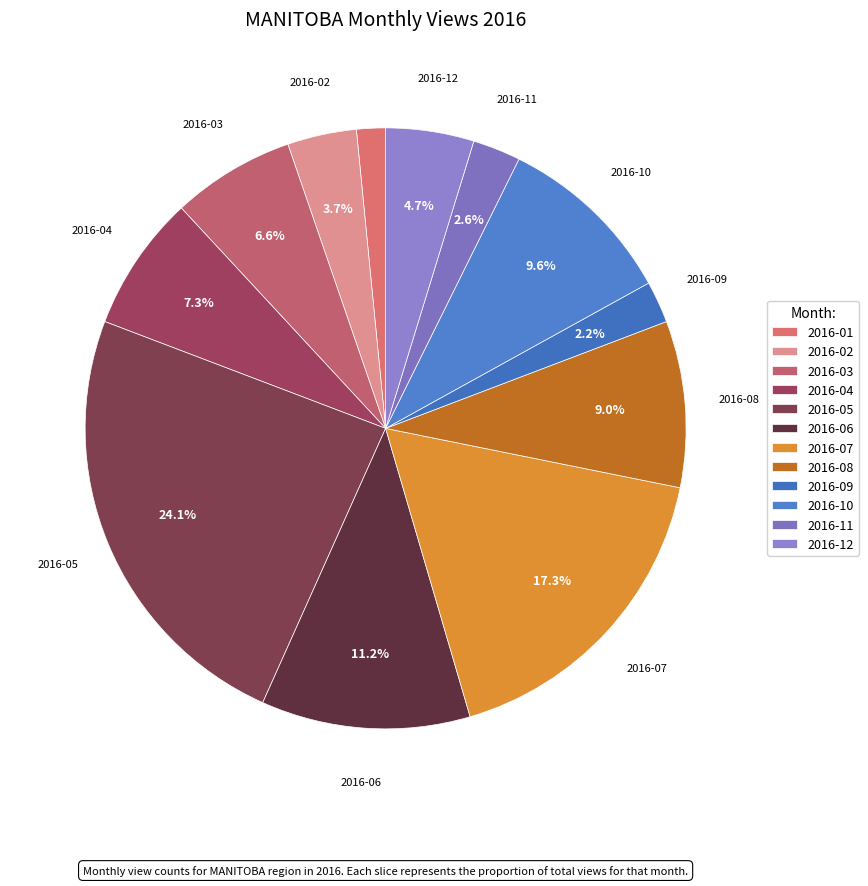

How many slices are in this pie chart?

12